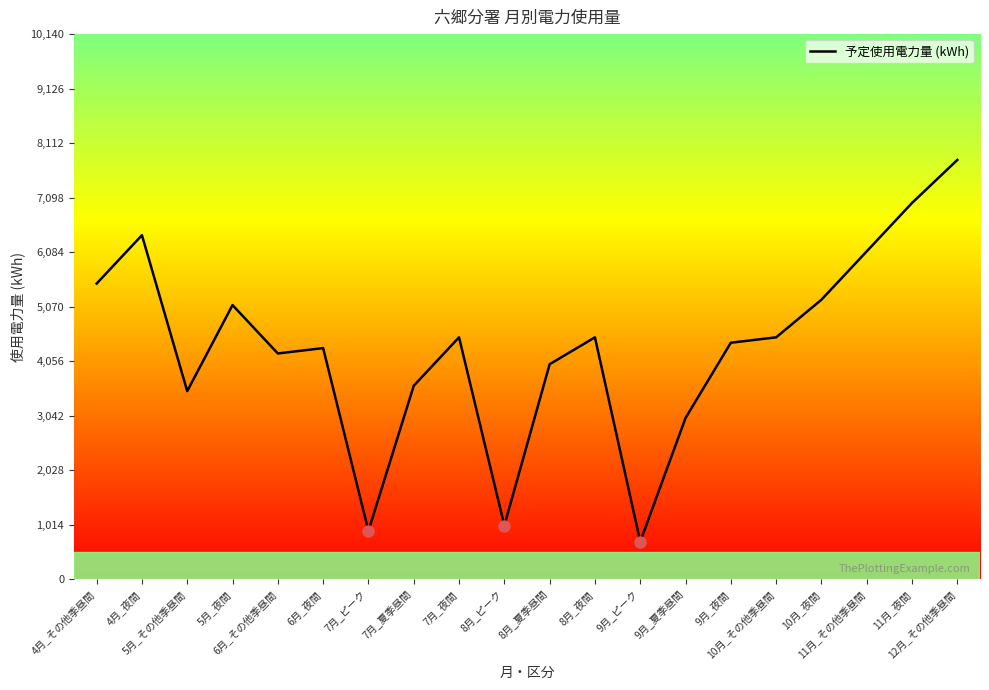

What is the difference between the maximum and minimum values?

7100